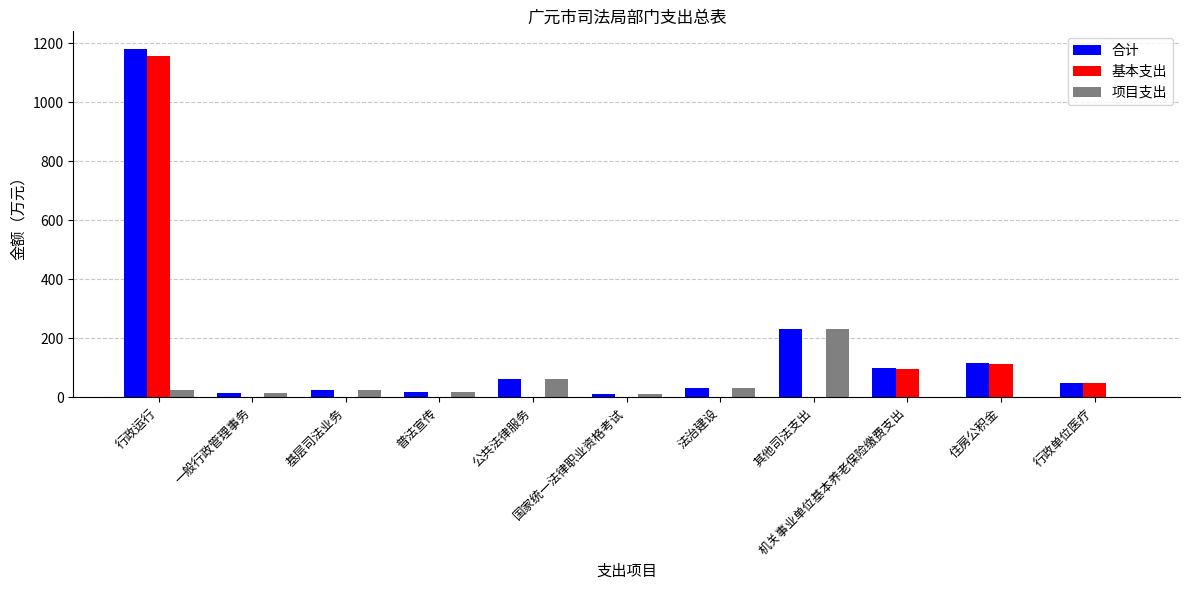

What is the greatest value displayed?

1180.7